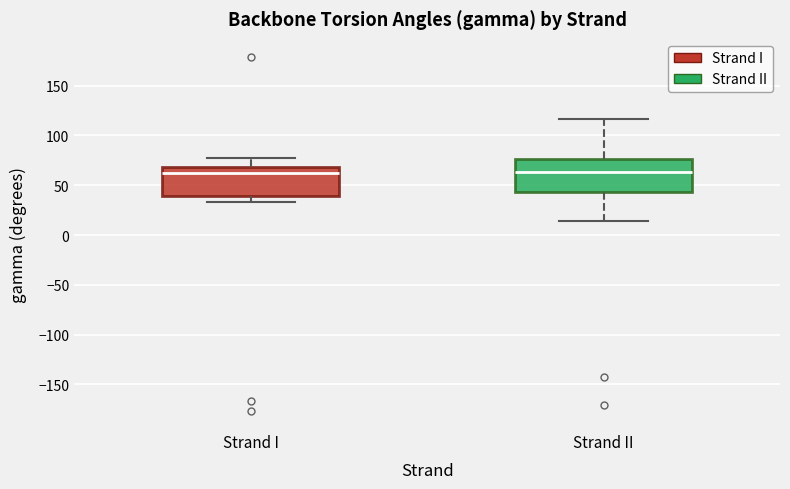

Reading left to right, read every box against the y-axis: the position of its median line, the range the box covers, and the ends of its whiskers. The values are not printed on the chart, so give them approximately, as read against the axis.

Strand I: median 60, box 40 to 70, whiskers 35 to 80
Strand II: median 65, box 45 to 75, whiskers 15 to 115